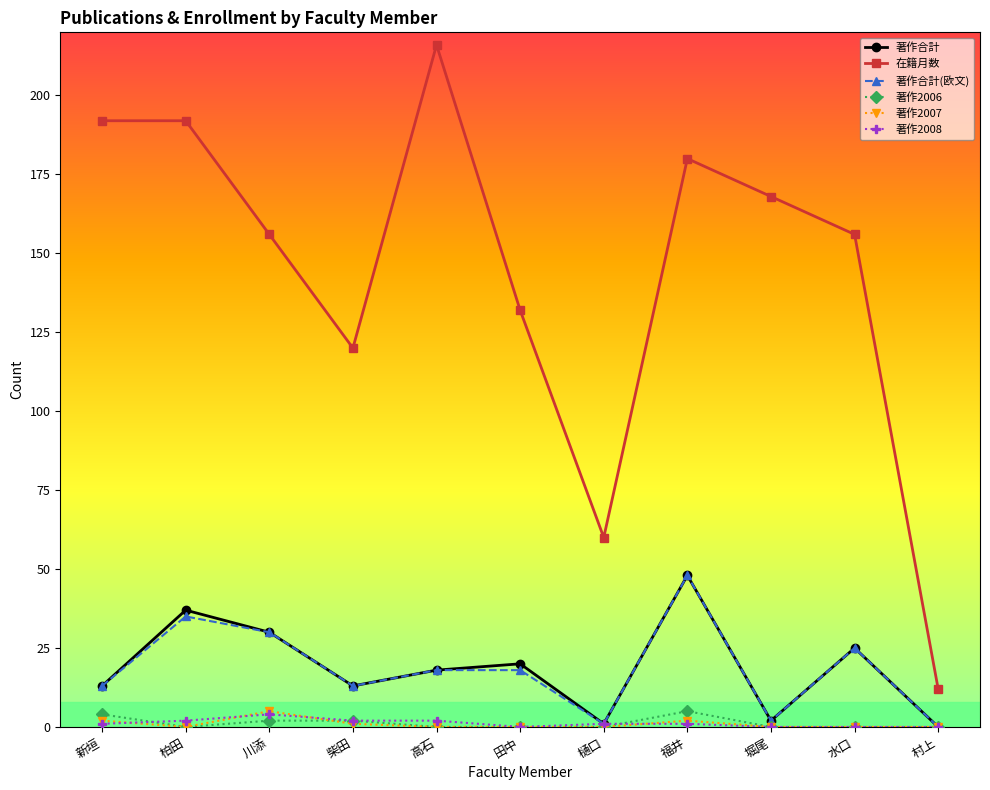

How many positive values does the 著作合計(欧文) series have?

10